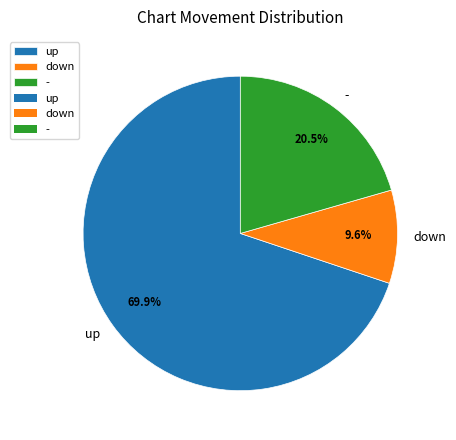

Count the number of slices in the pie.

3